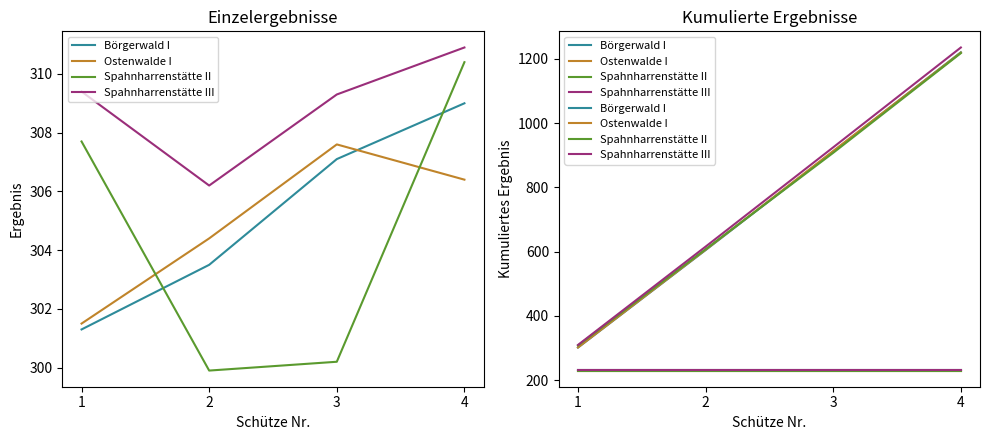

Where does the Ostenwalde I series first go above 913?

3